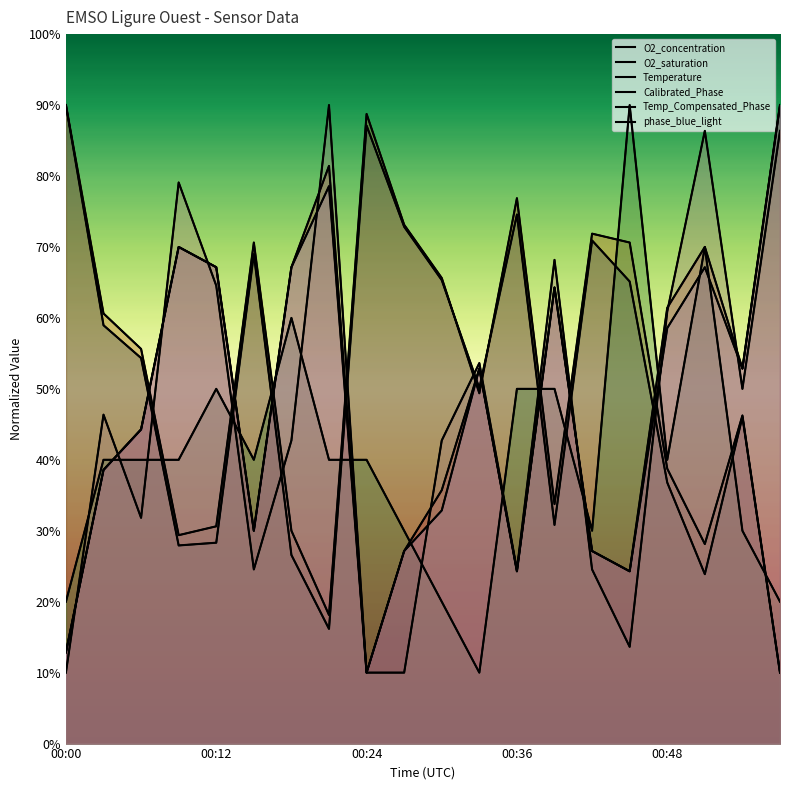

The value of Temperature at 00:15 is 69.5. True or false?

False